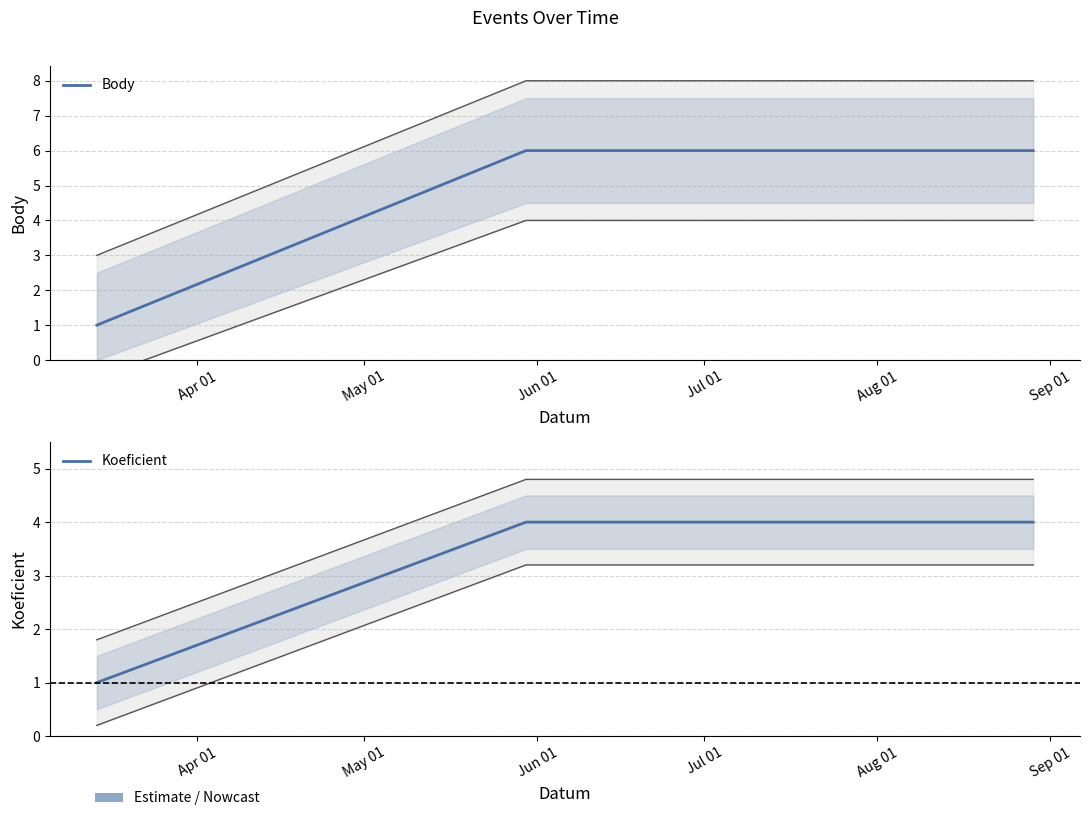

Which series changed the most between Apr 01 and May 01?

Body